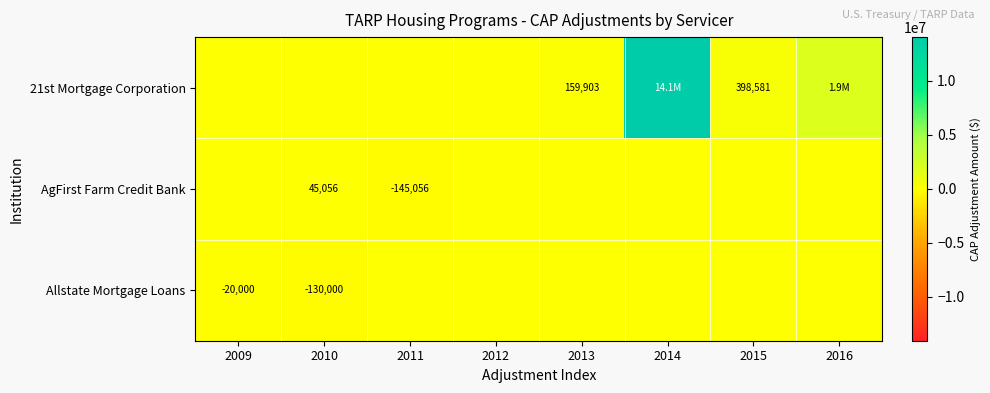

Which has a higher value, 2013 or 2010?

2013